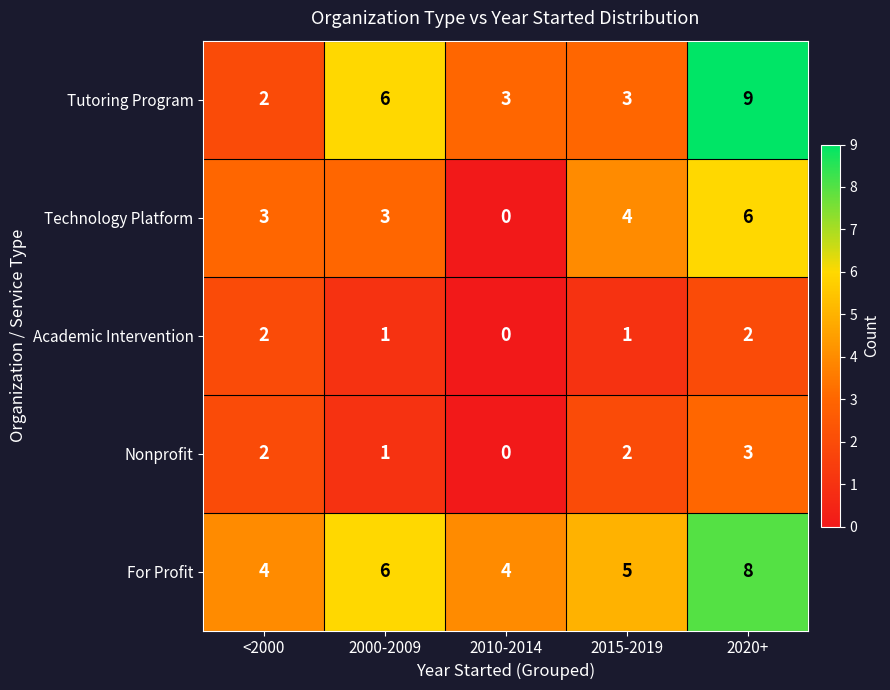

Read the Technology Platform value at 2000-2009.

3